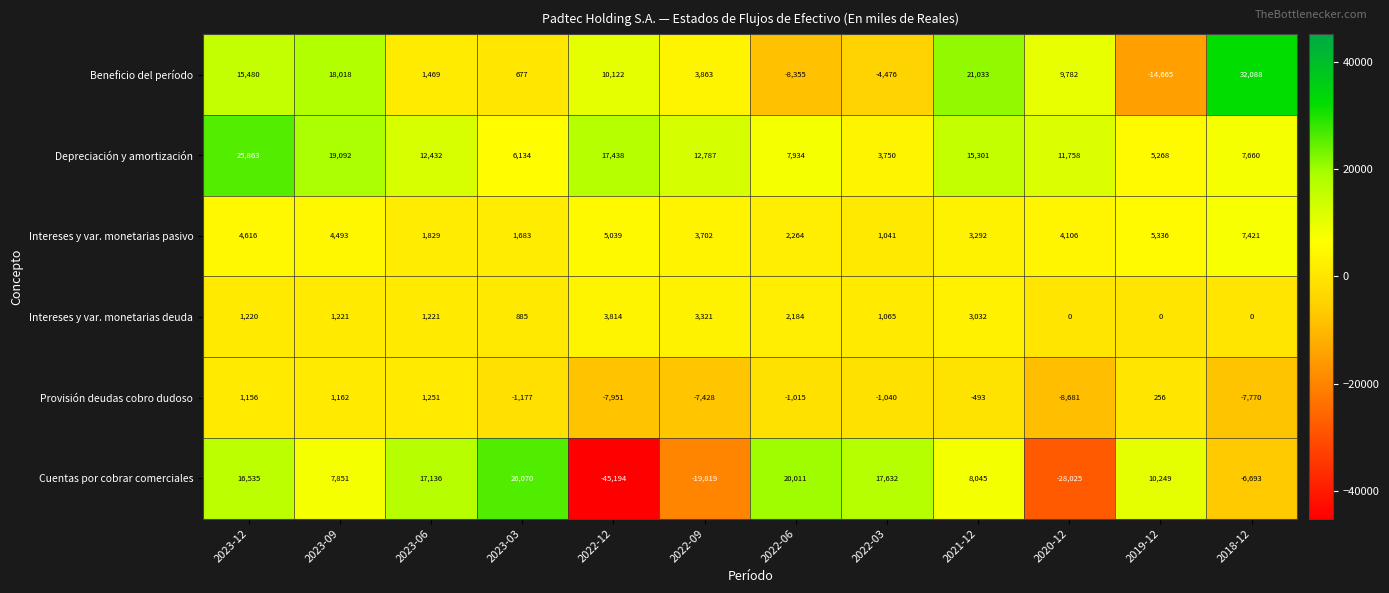

How many data points does each series have?

12